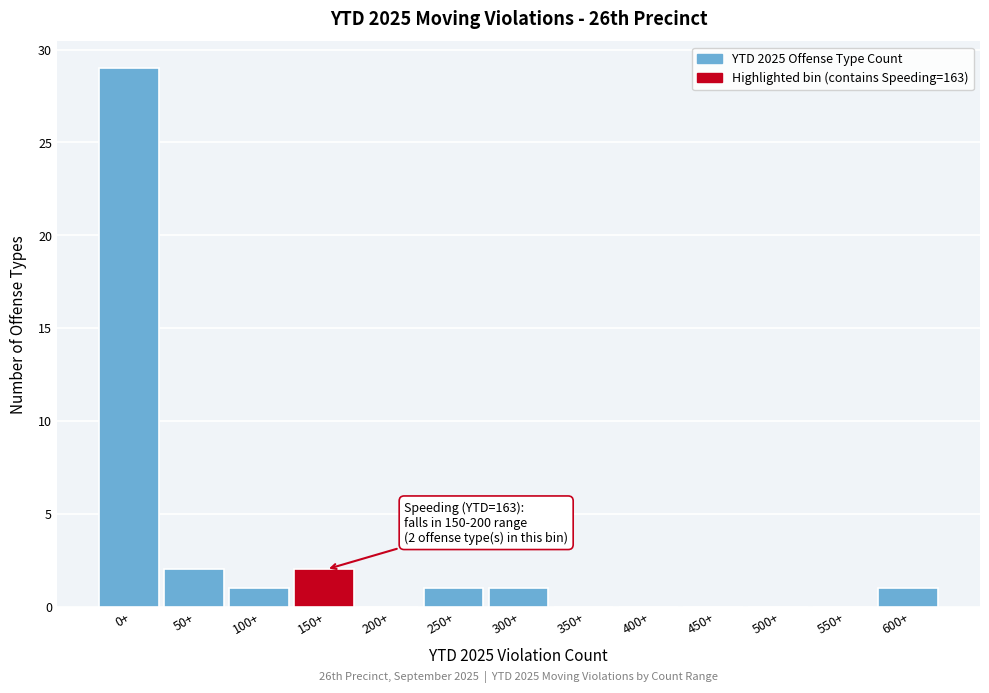

Reading right to left, list all the values displayed in this chart.

600+=1	550+=0	500+=0	450+=0	400+=0	350+=0	300+=1	250+=1	200+=0	150+=2	100+=1	50+=2	0+=29